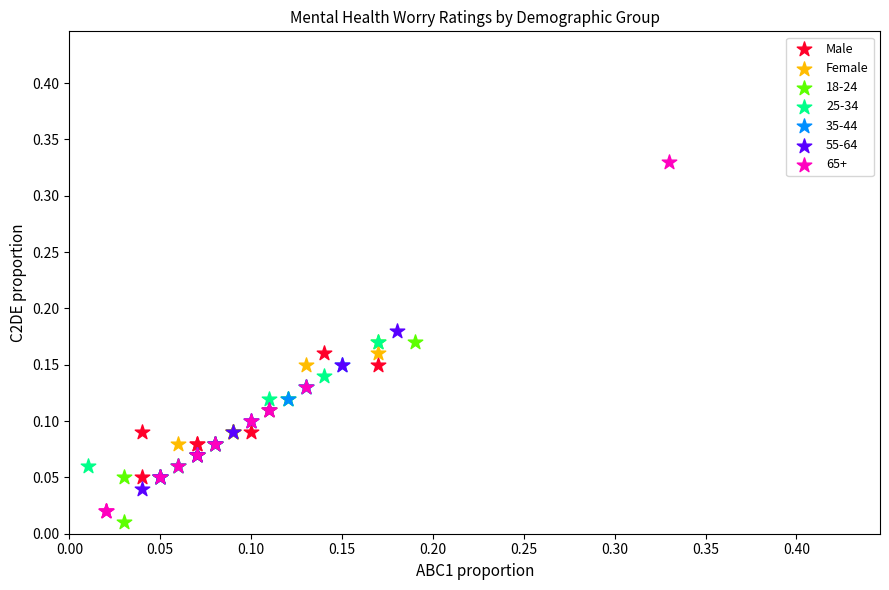

Which series reaches the minimum Y coordinate?

18-24